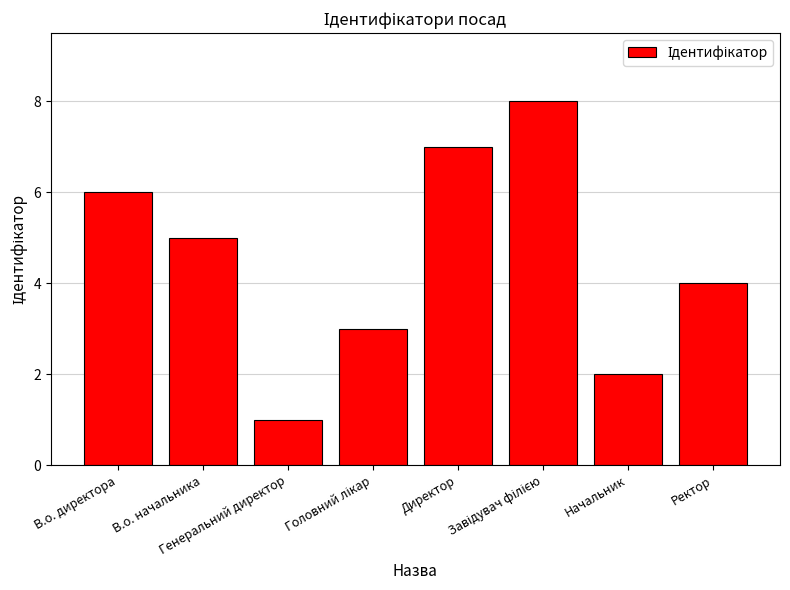

What is the sum of all values?

36